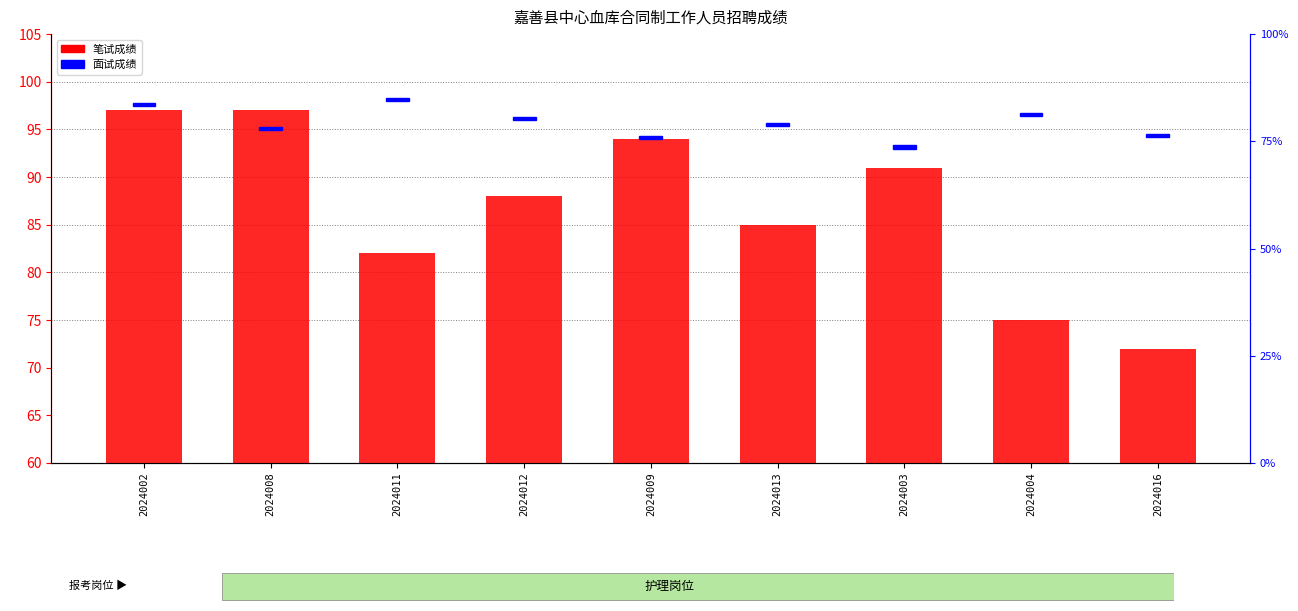

Reading left to right, extract all data points from this chart.

97	97	82	88	94	85	91	75	72